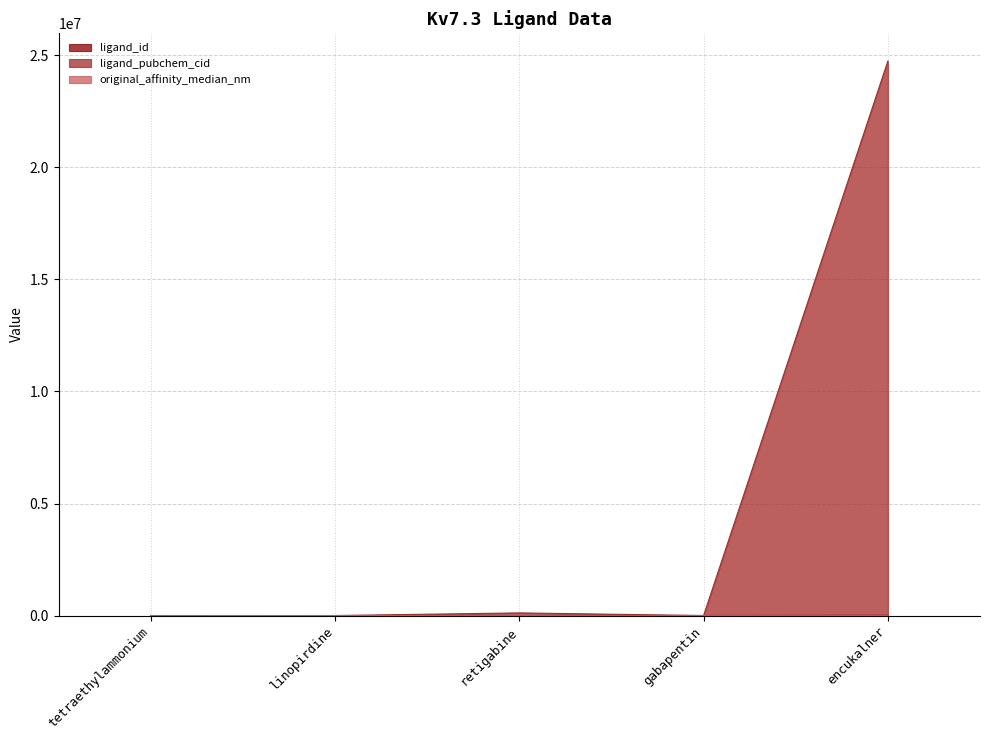

In original_affinity_median_nm, how many points are higher than both neighbors (excluding endpoints)?

1